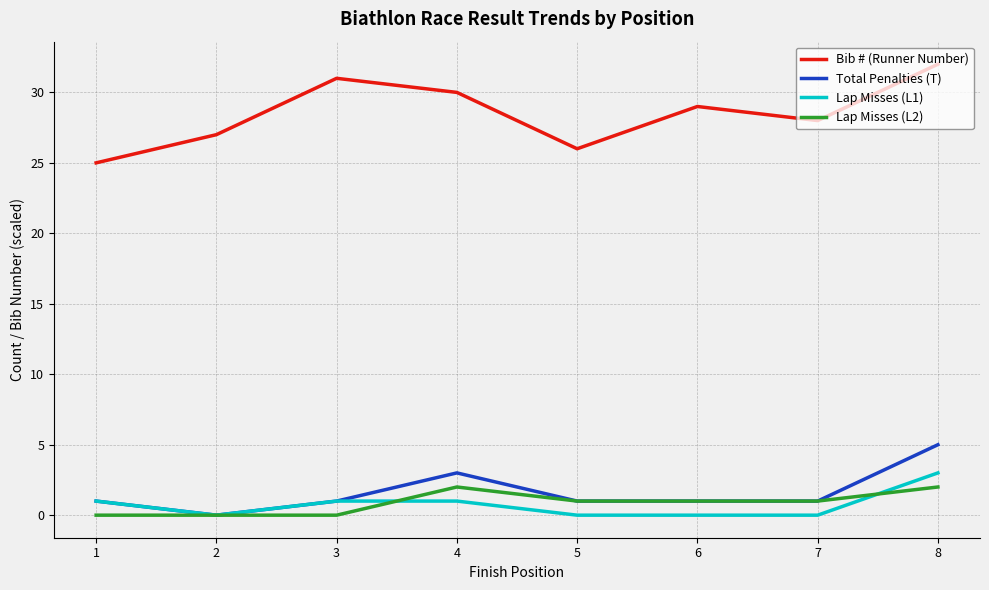

Which series has the widest spread of values?

Bib # (Runner Number)